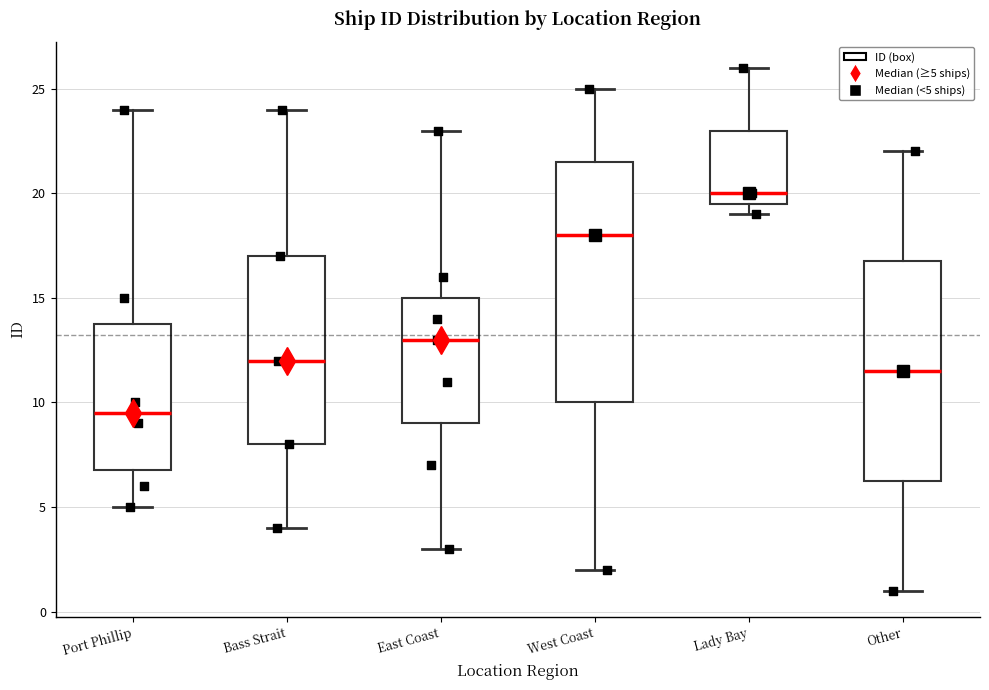

Which box is the tallest, from its lower edge to its upper edge?

West Coast